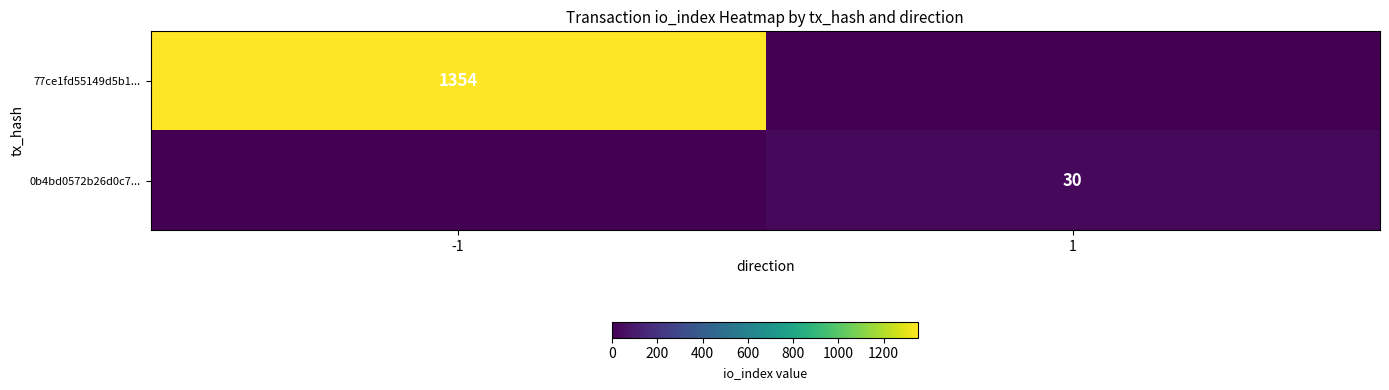

True or false: 0b4bd0572b26d0c7... has a value of 6 at 1.

False